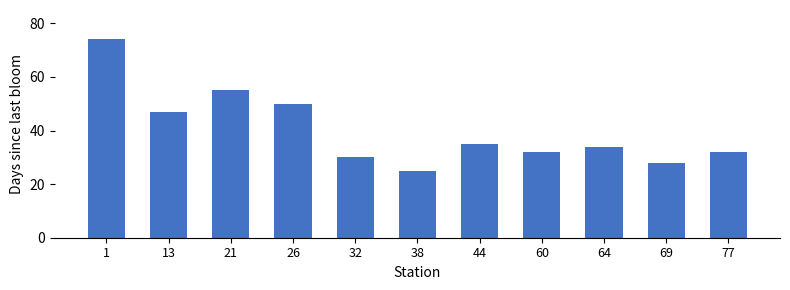

The chart shows a value of 14 at 13. True or false?

False